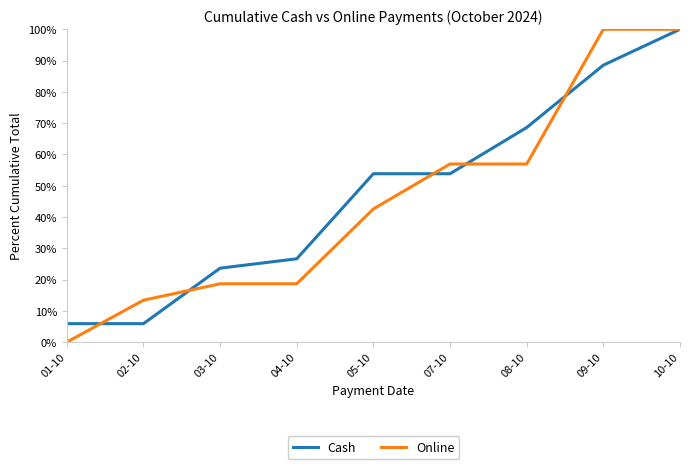

At which category does the chart reach its minimum across all series?

01-10